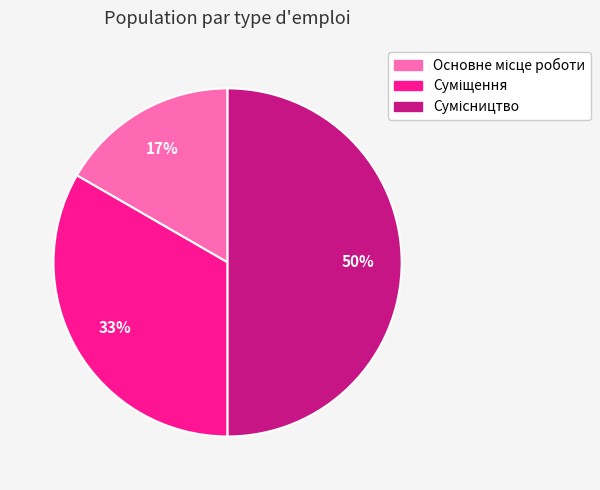

To the nearest percent, what is the average slice percentage?

33%